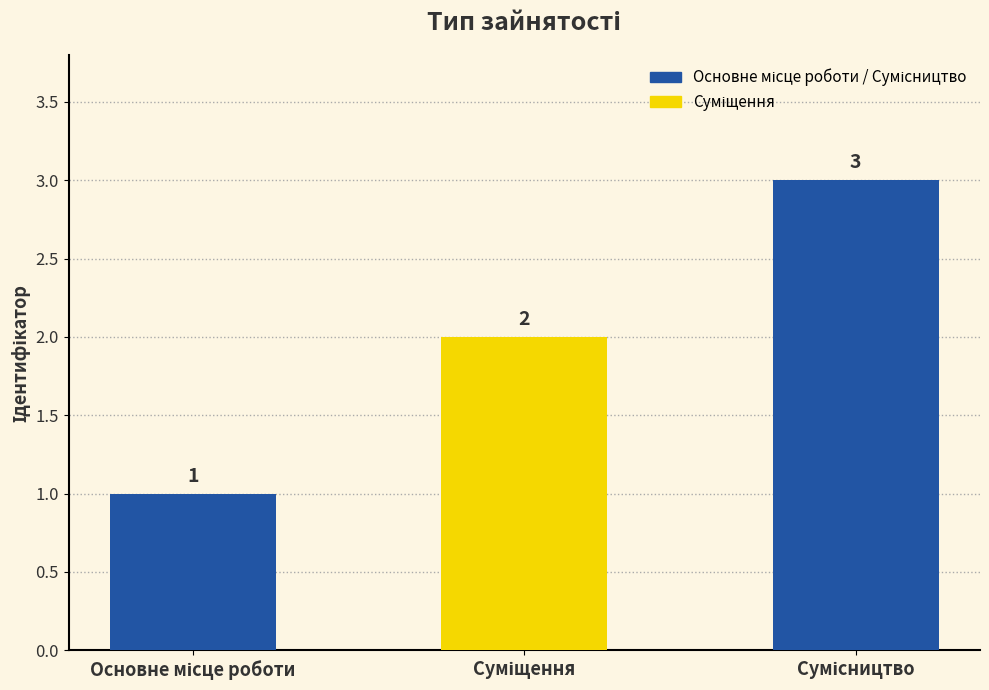

What is the maximum value shown in the chart?

3